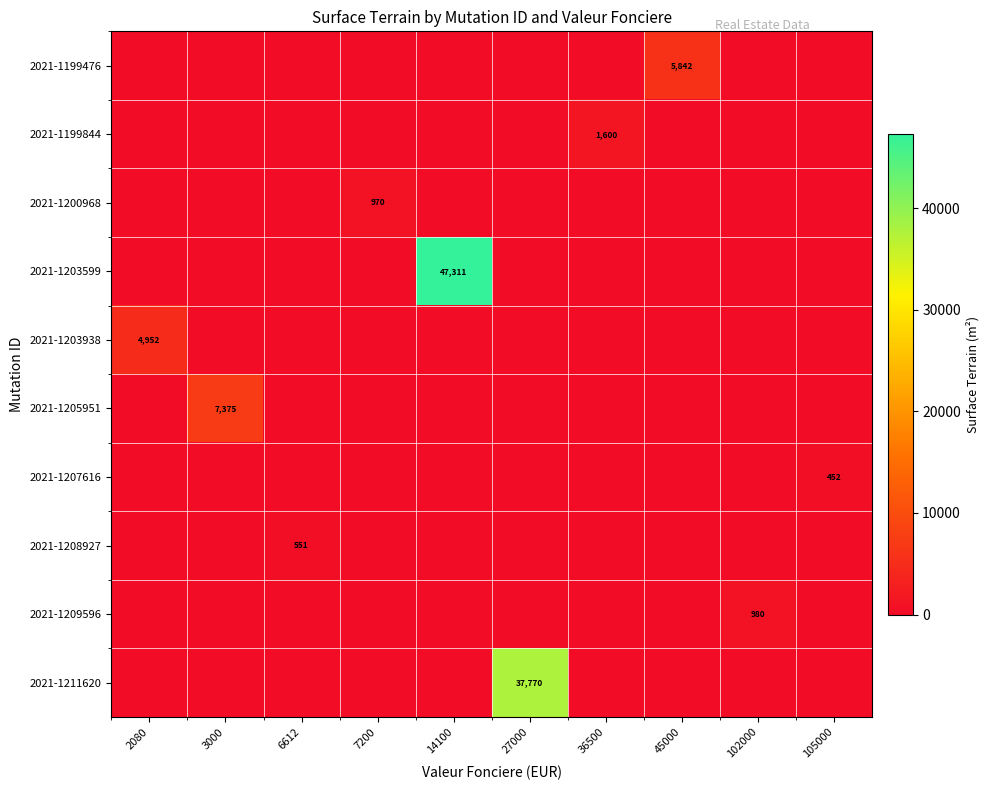

Is it true that 2021-1199844 equals -1047 at 105000?

False